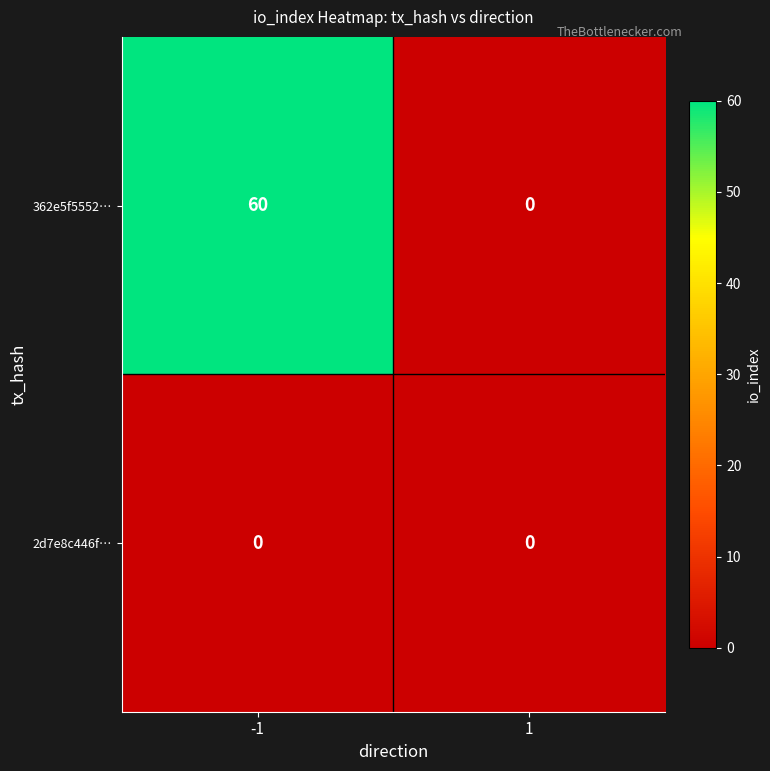

Which label corresponds to the largest value in the chart?

-1